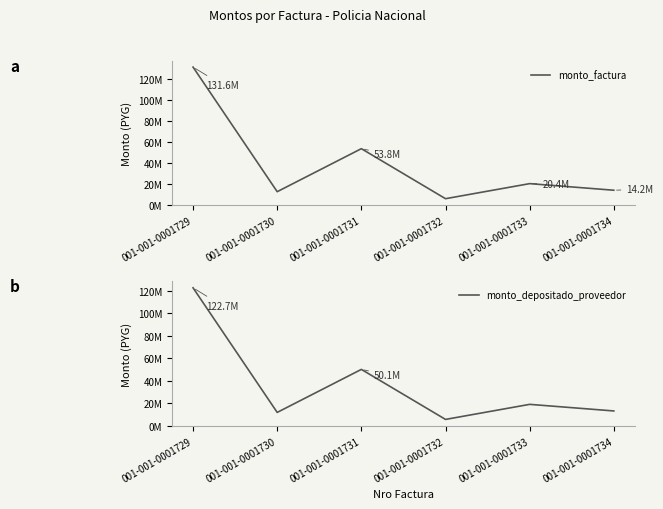

Reading left to right, list all the values displayed in this chart.

monto_factura: 131635000	12760000	53795000	6075000	20445000	14150000
monto_depositado_proveedor: 122683820	11892320	50136940	5661900	19054740	13187800